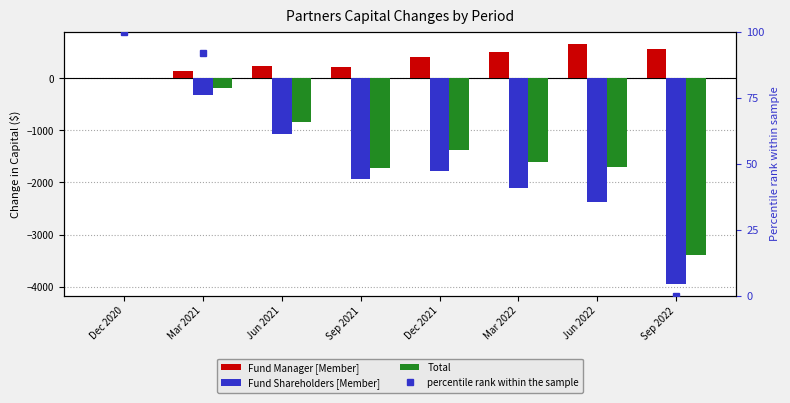

What is the difference between the maximum and minimum values in the percentile rank within the sample series?

100.0